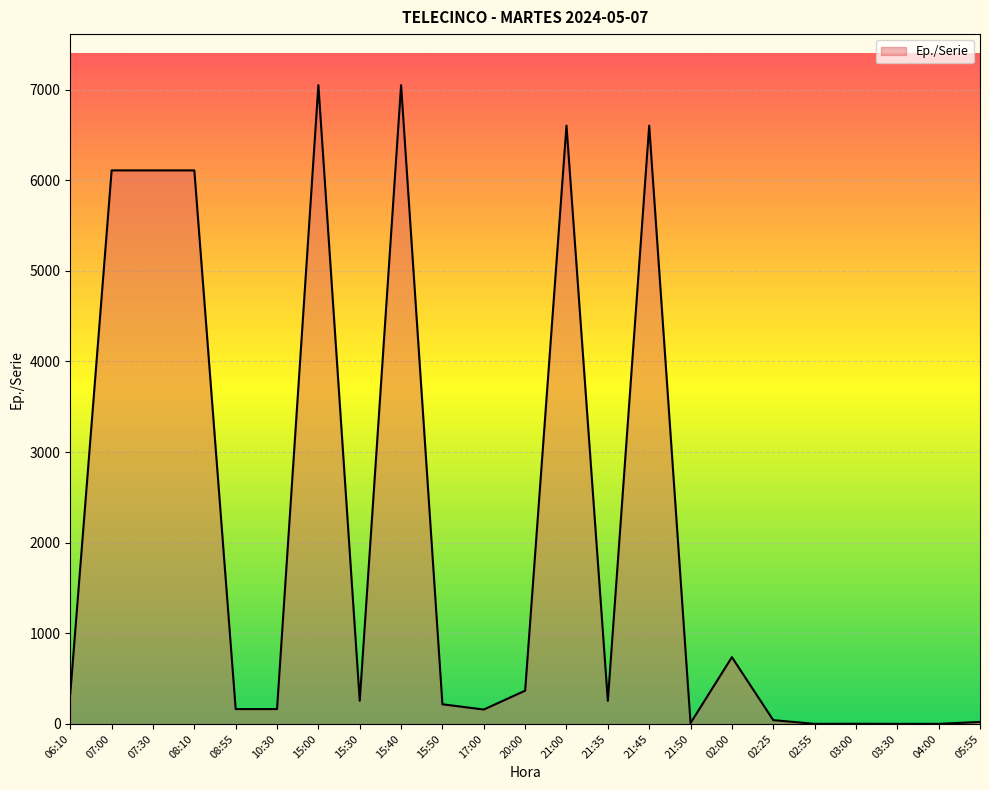

What is the sum of the values at 06:10 and 21:45?

6935